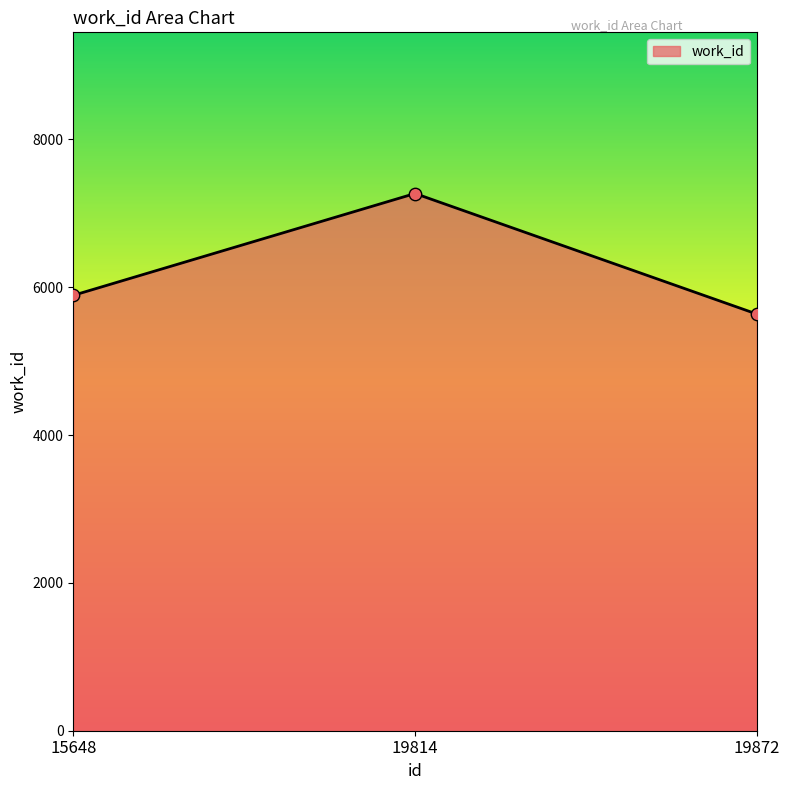

What is the change in value from 15648 to 19872?

-253